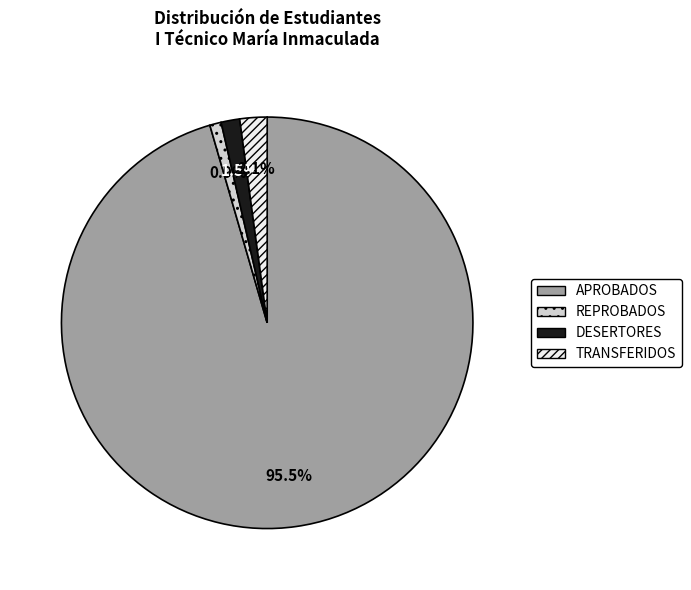

Which category has the biggest portion of the pie?

APROBADOS